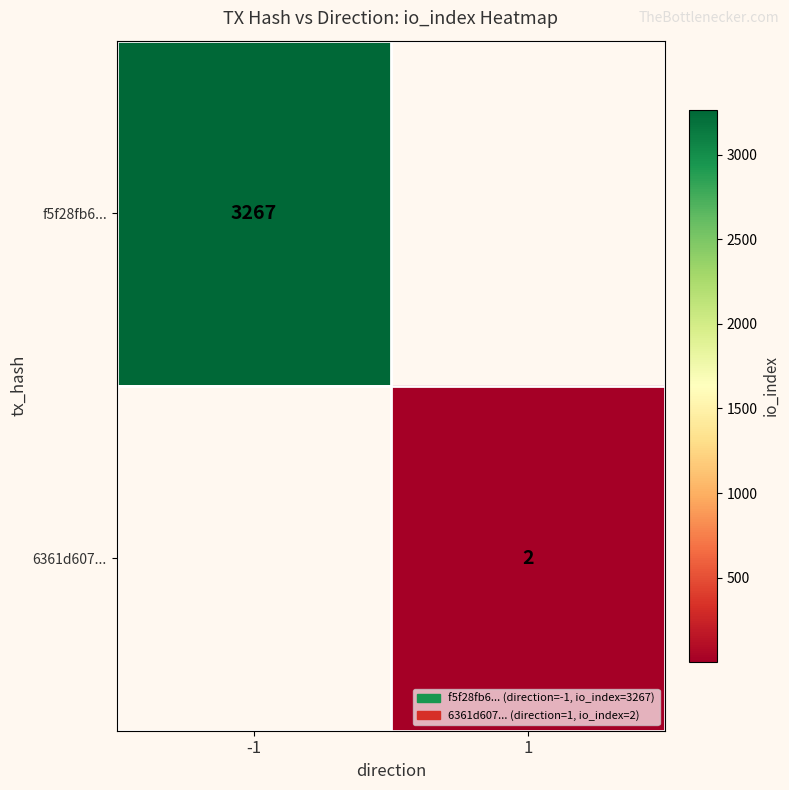

The f5f28fb6... series shows 997 at -1. True or false?

False